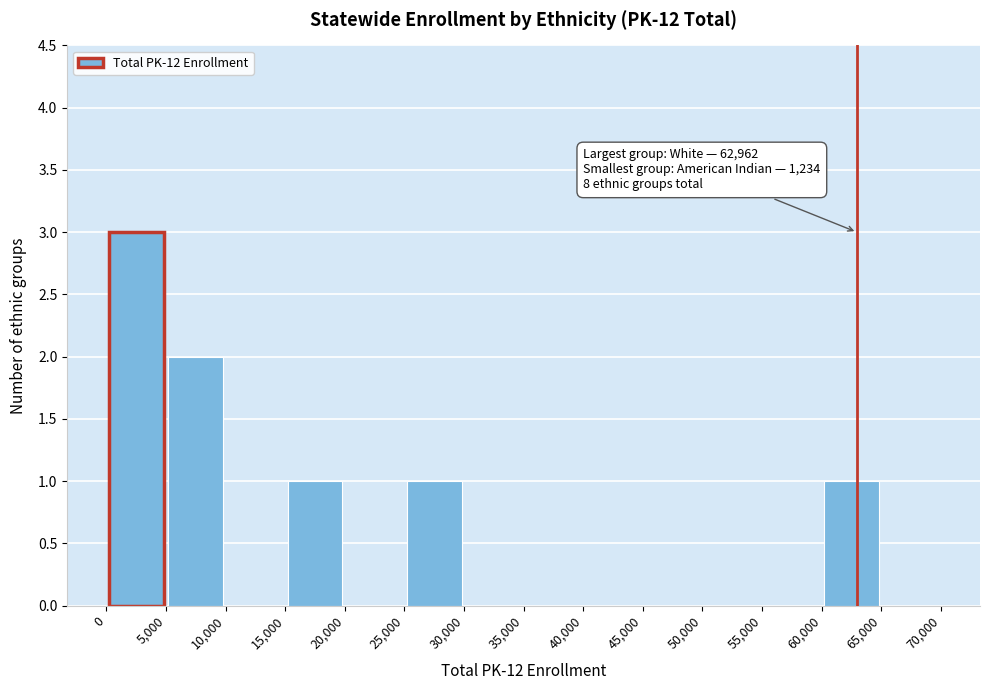

Which range on the x-axis has the tallest bar?

0 to 5,000